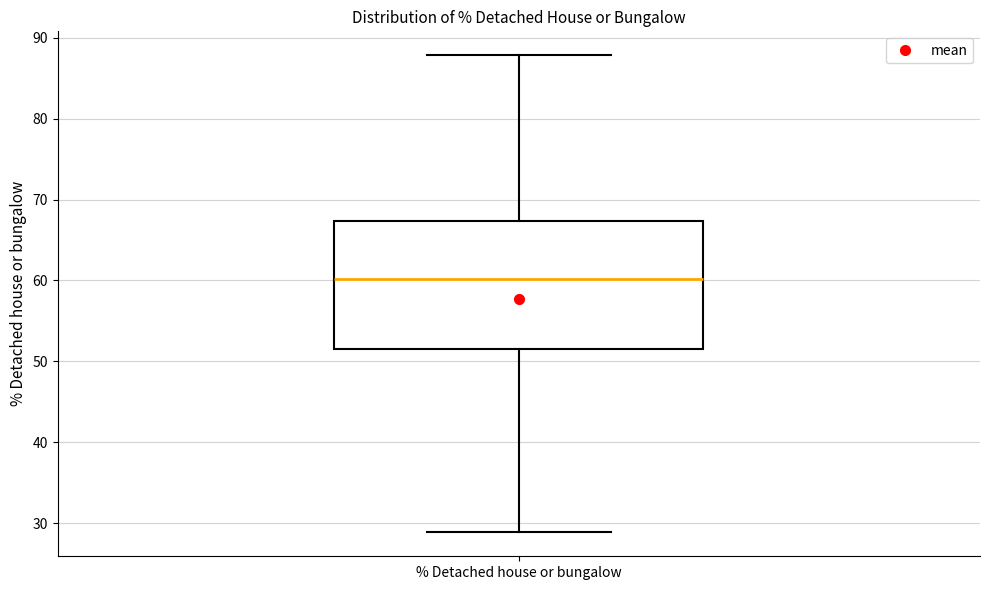

Read this box plot against the y-axis: the position of the median line, the range covered by the box, and the ends of both whiskers. The values are not printed on the chart, so give them approximately, as read against the axis.

median 60, box 52 to 67, whiskers 29 to 88